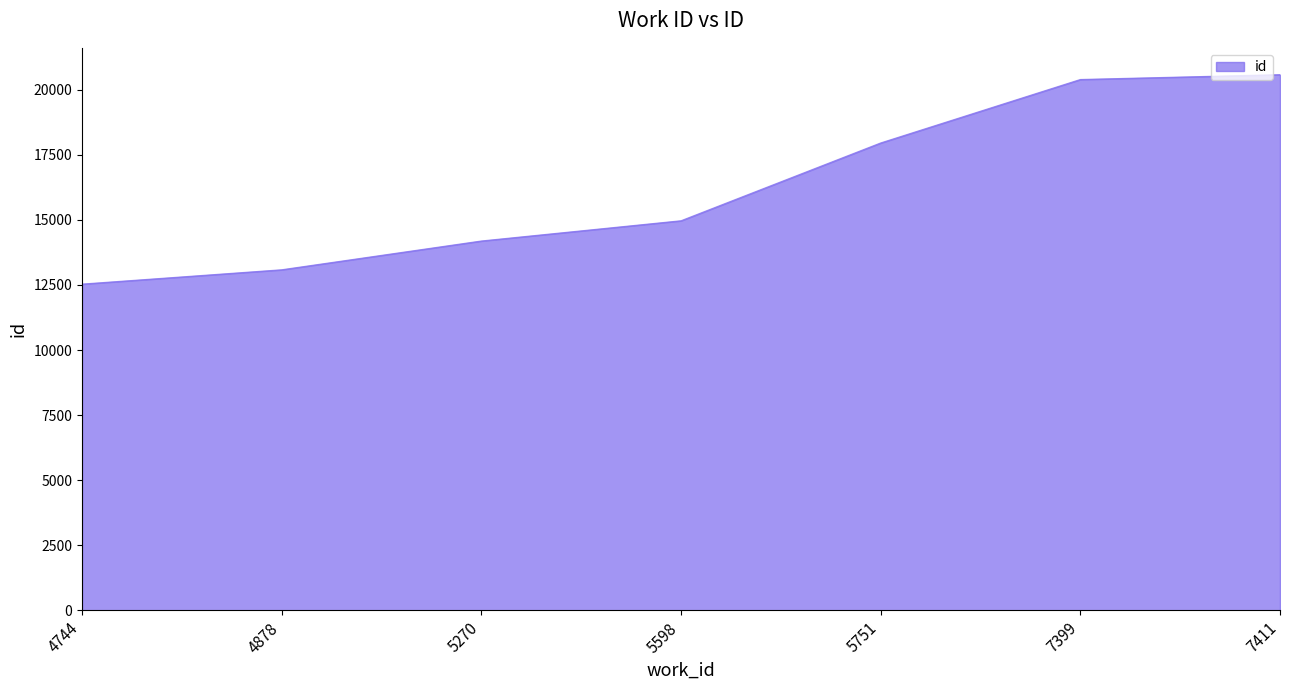

True or false: the data shows 13082 at 4878.

True